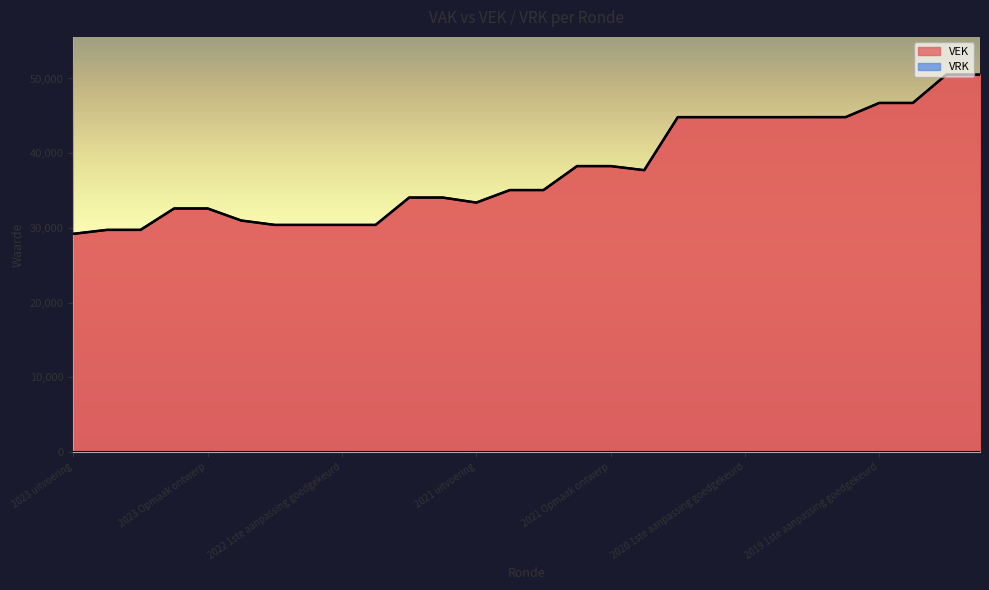

What is the greatest value displayed?

50513